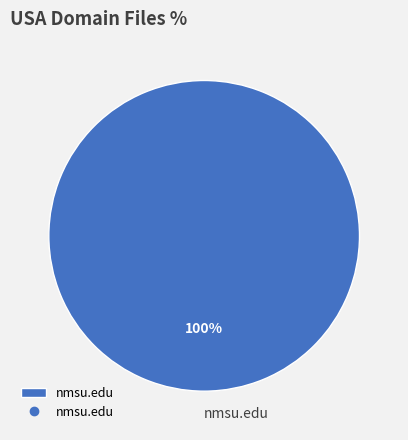

To the nearest percent, what percentage of the pie is nmsu.edu?

100%